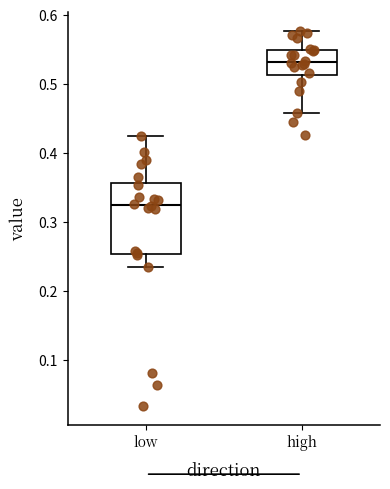

Which box's median line is the lowest?

low